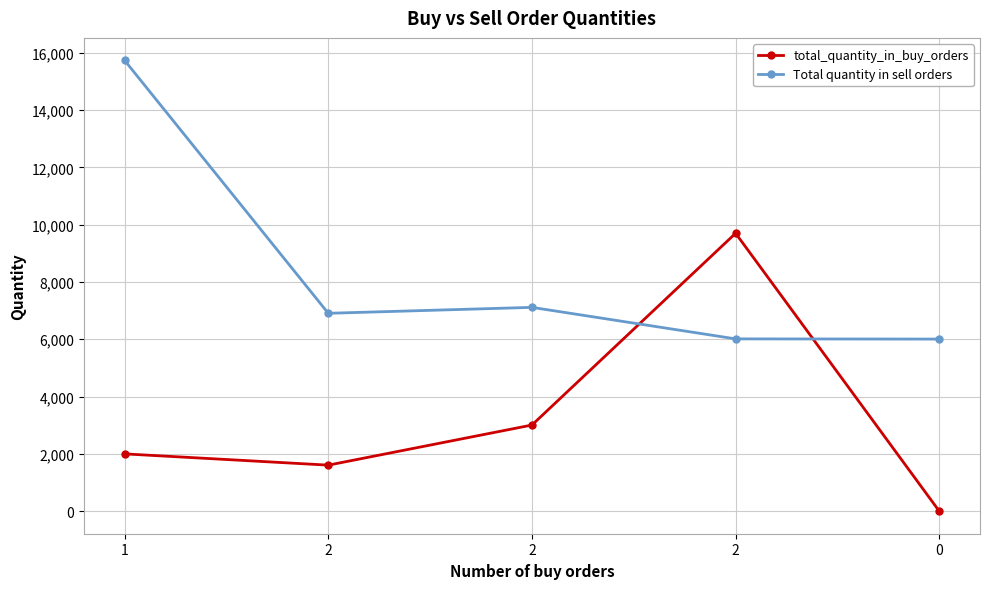

Does the chart have visible grid lines?

Yes